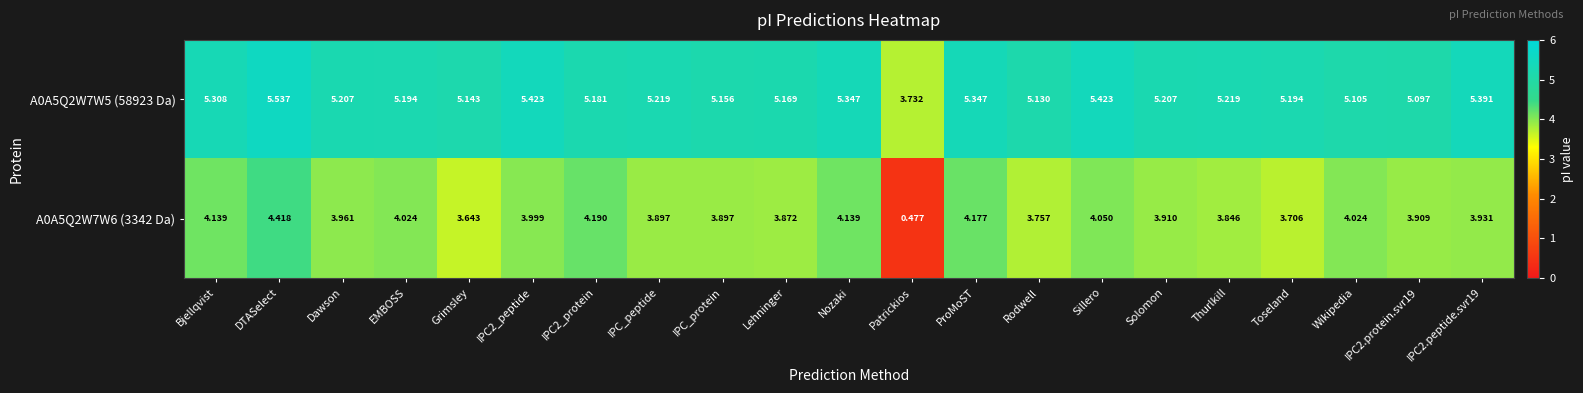

Count the number of data series in this chart.

2